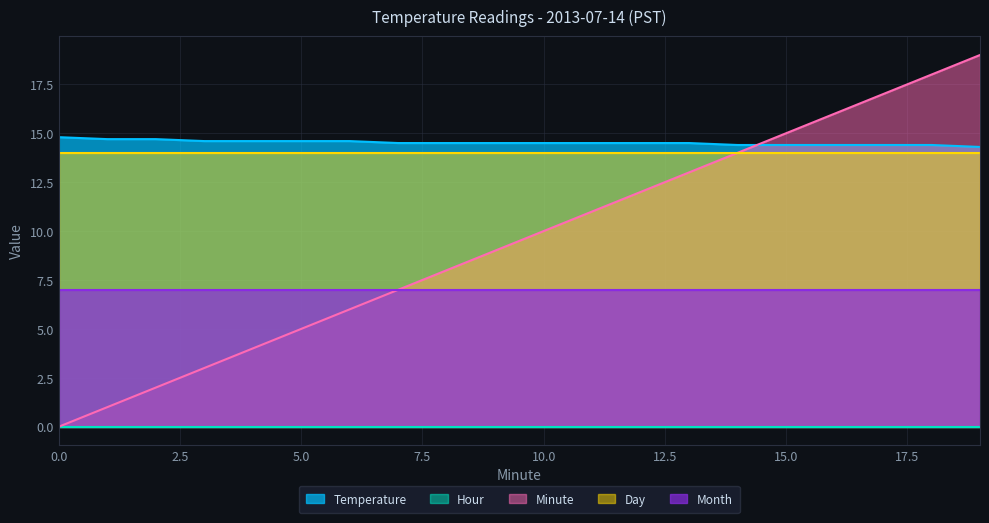

The Temperature series shows 14.6 at 5. True or false?

True